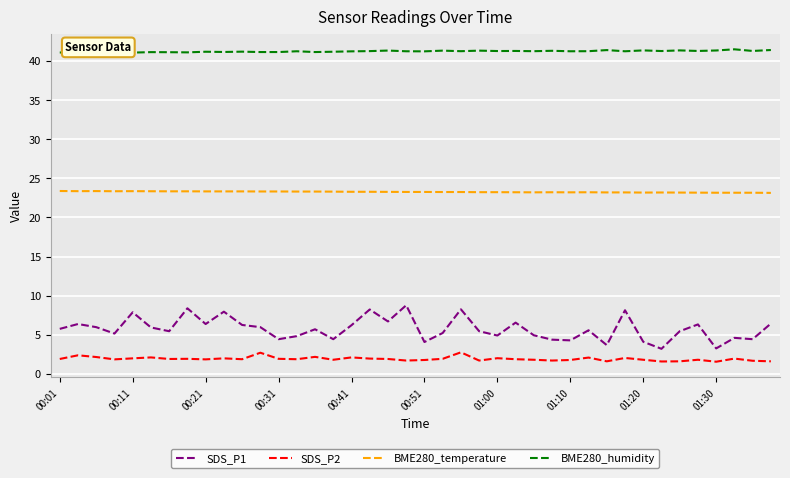

True or false: BME280_temperature and BME280_humidity cross at least once.

False